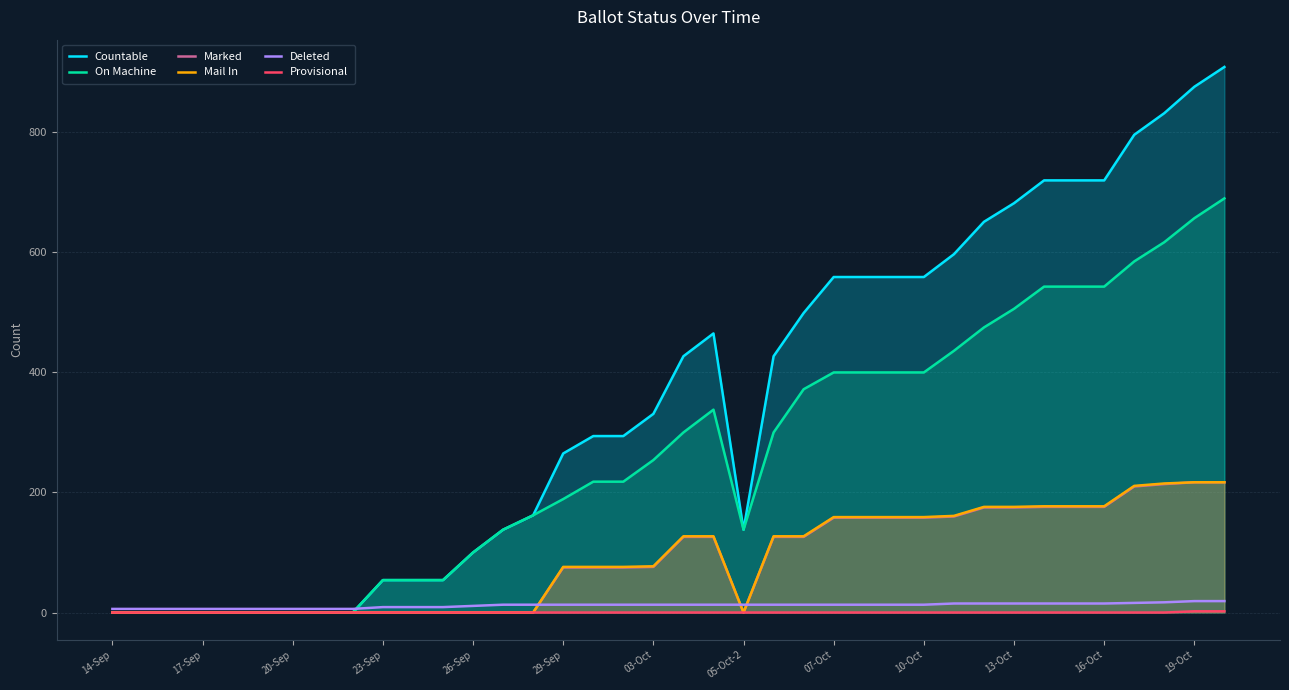

Does the chart have visible grid lines?

Yes